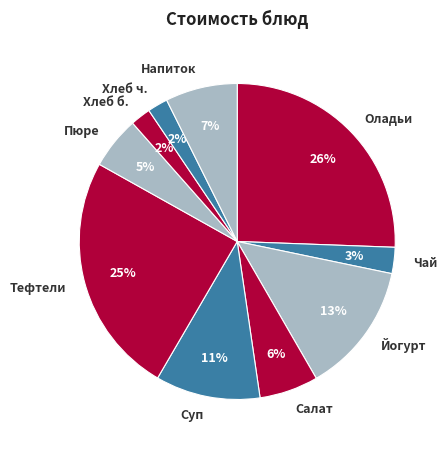

To the nearest percent, what portion does Пюре represent?

5%